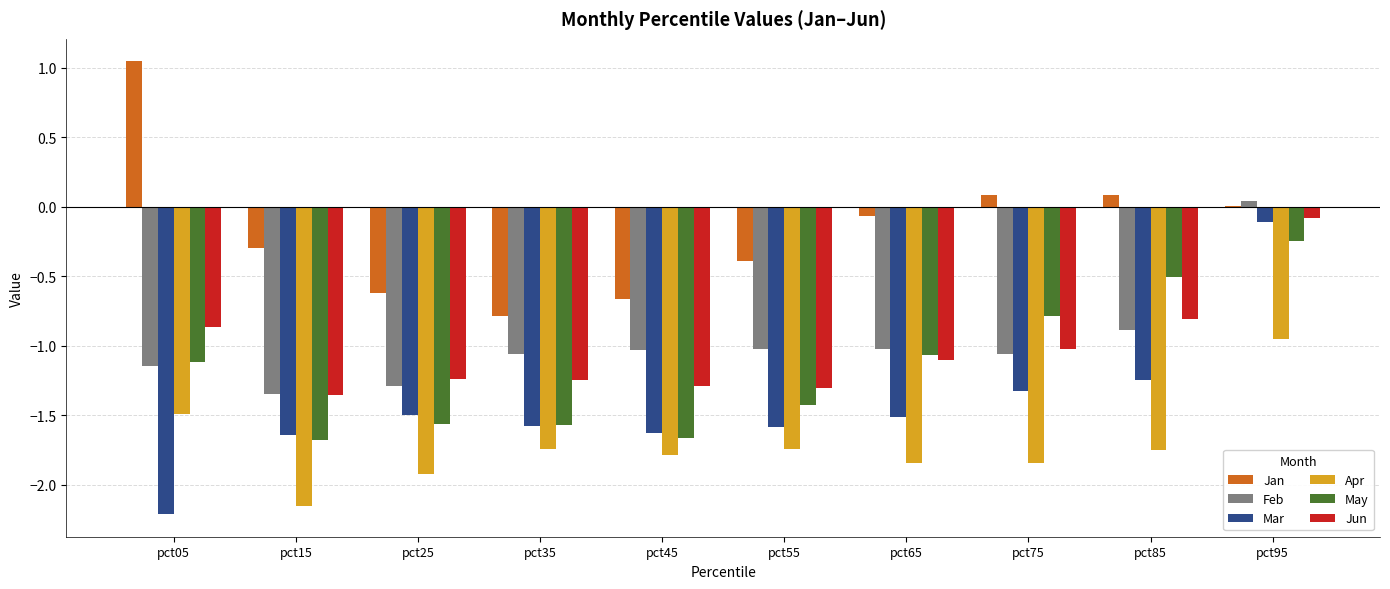

Count the number of data series in this chart.

6